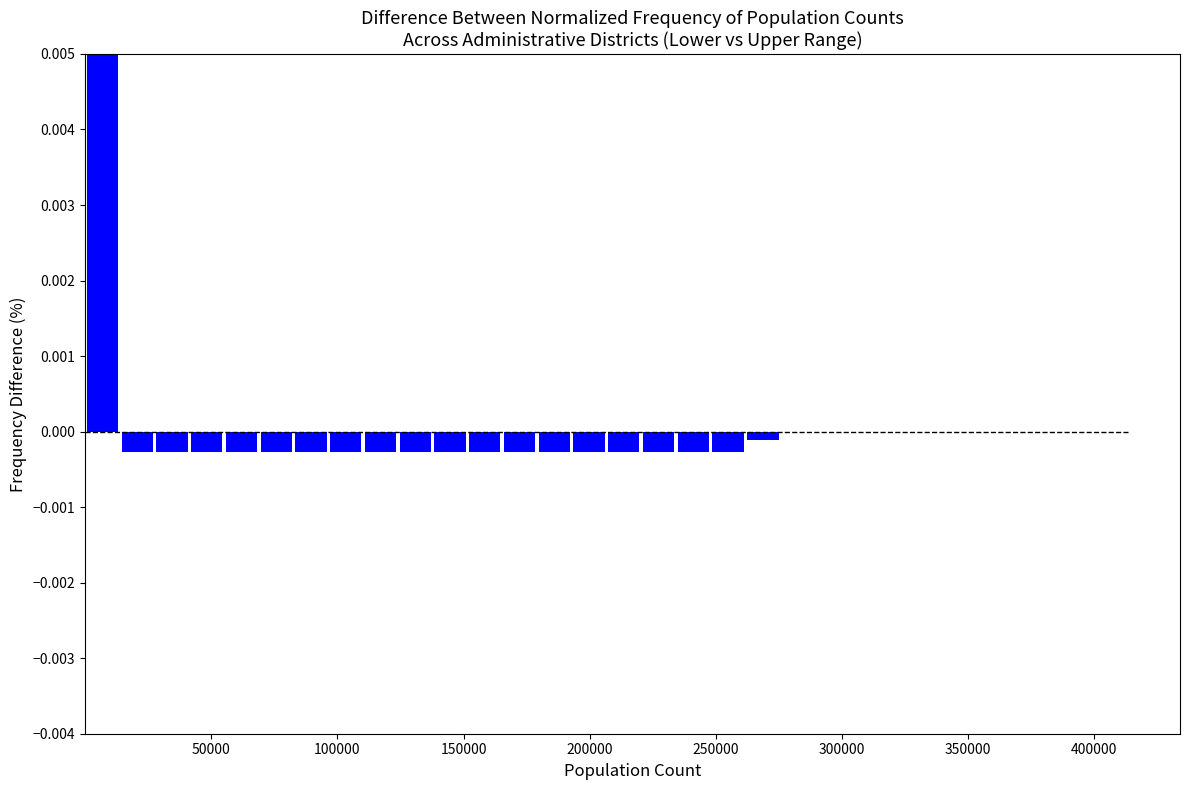

Read against the x-axis, roughly where is the centre of the tallest bar?

5000